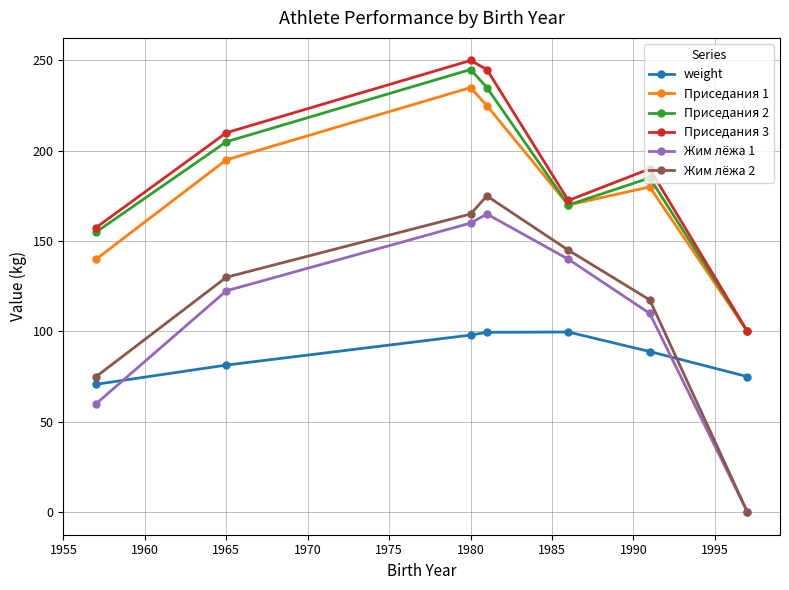

Does the chart have visible grid lines?

Yes